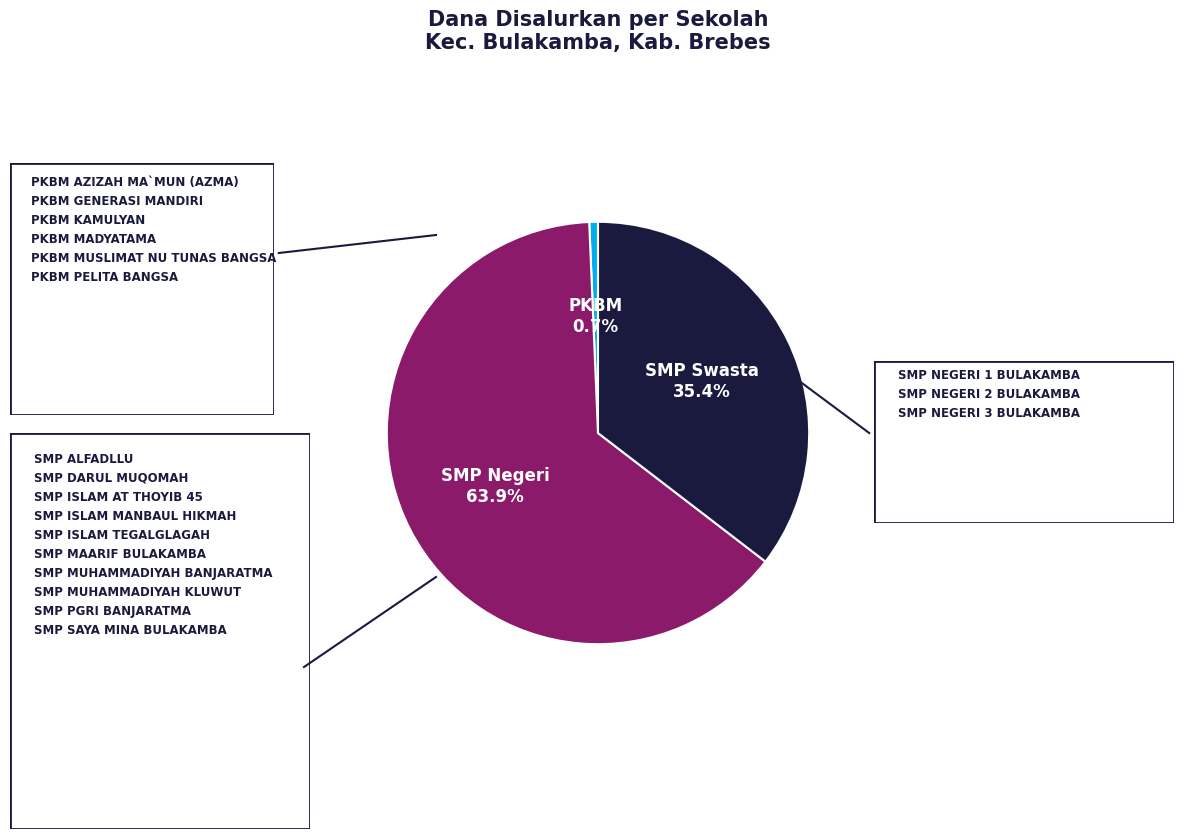

Does any single category account for the majority?

Yes